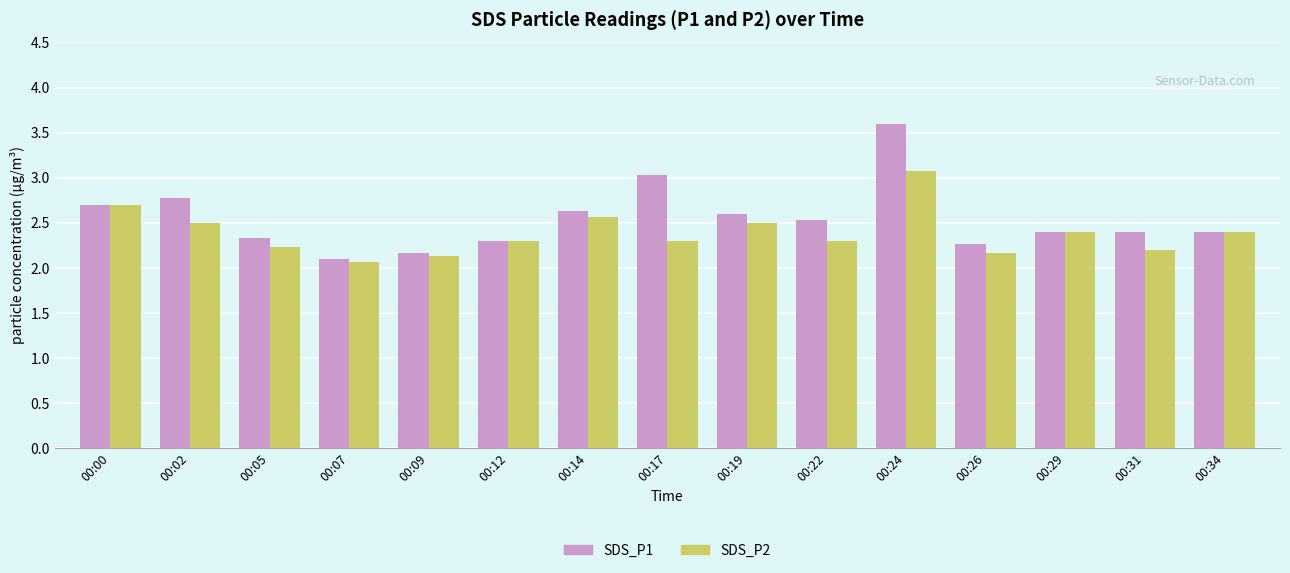

What is the sum of the SDS_P2 values at 00:26 and 00:05?

4.4